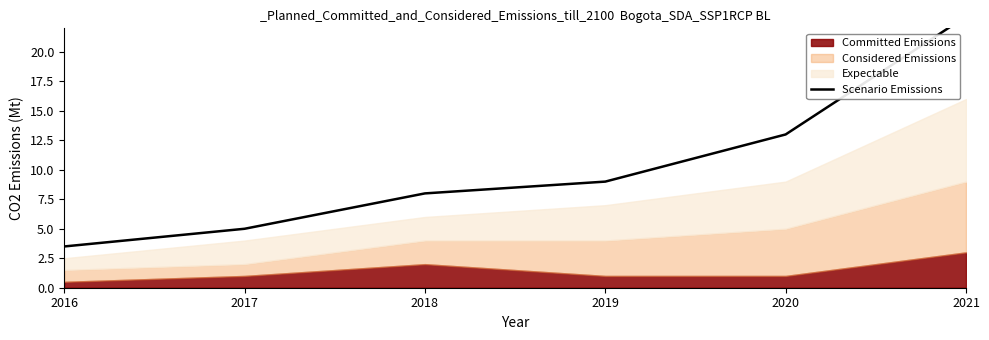

What is the maximum value shown in the chart?

23.0